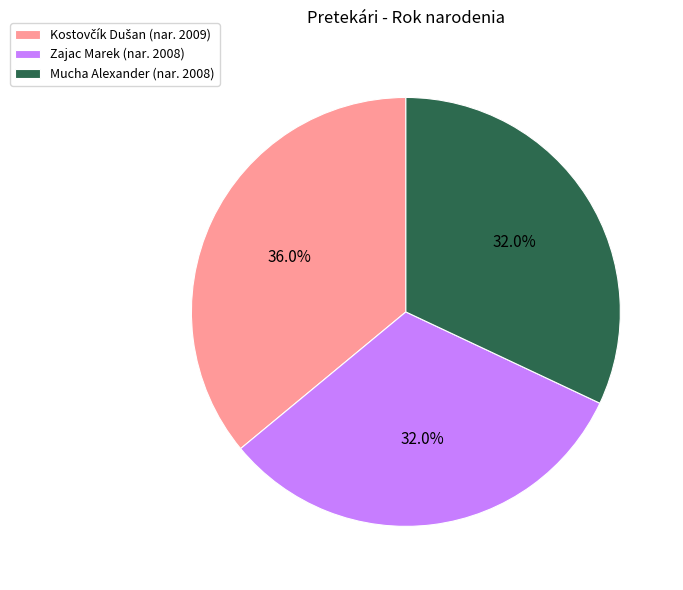

What percentage is NOT represented by Zajac Marek (nar. 2008)?

68.0%